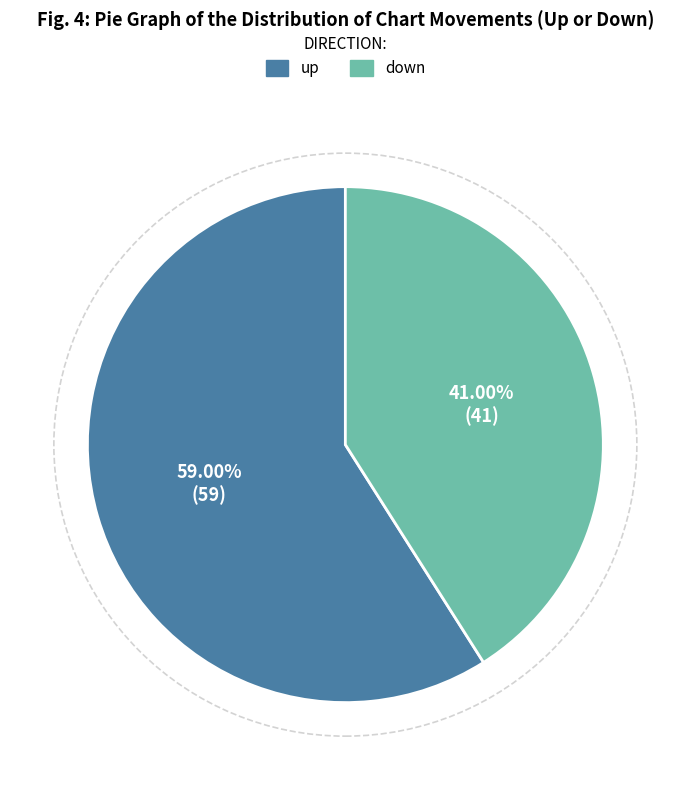

Is it true that up is 59% of the pie?

True